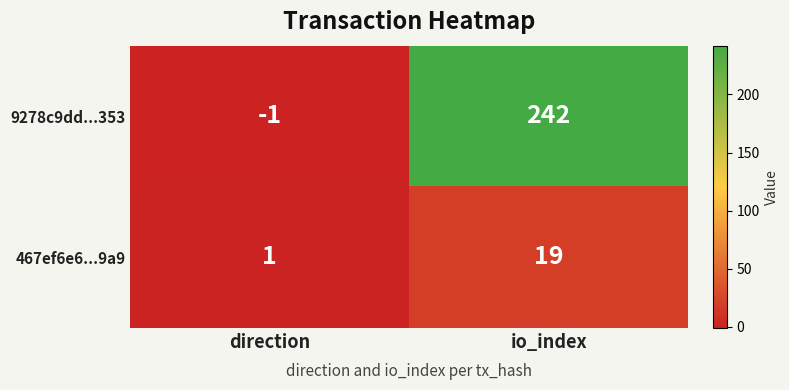

Which label corresponds to the smallest value in the chart?

direction